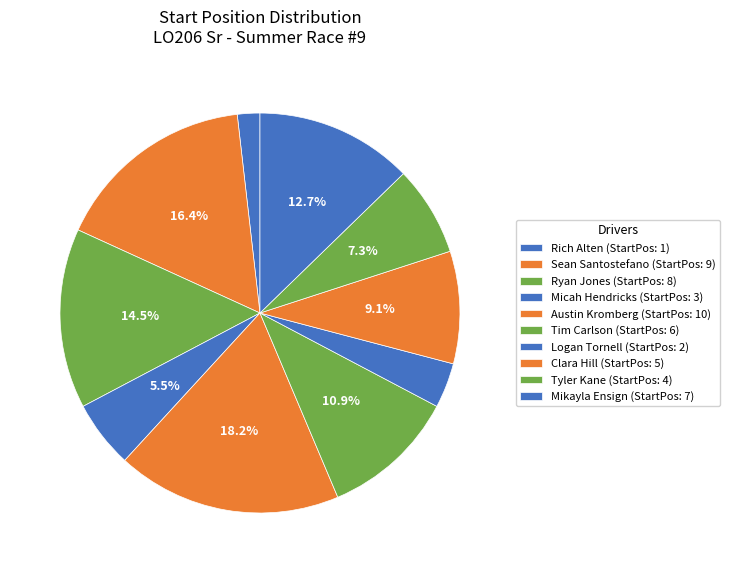

Rank the categories by value from highest to lowest.

Austin Kromberg, Sean Santostefano, Ryan Jones, Mikayla Ensign, Tim Carlson, Clara Hill, Tyler Kane, Micah Hendricks, Logan Tornell, Rich Alten